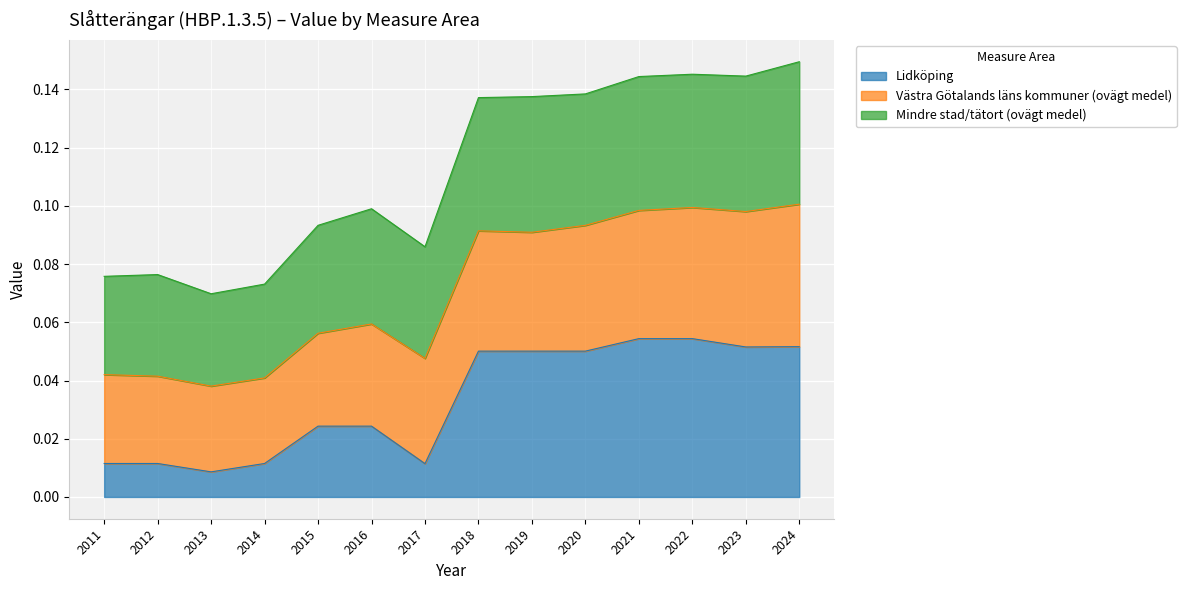

What is the difference between the highest and lowest values at 2014?

0.1